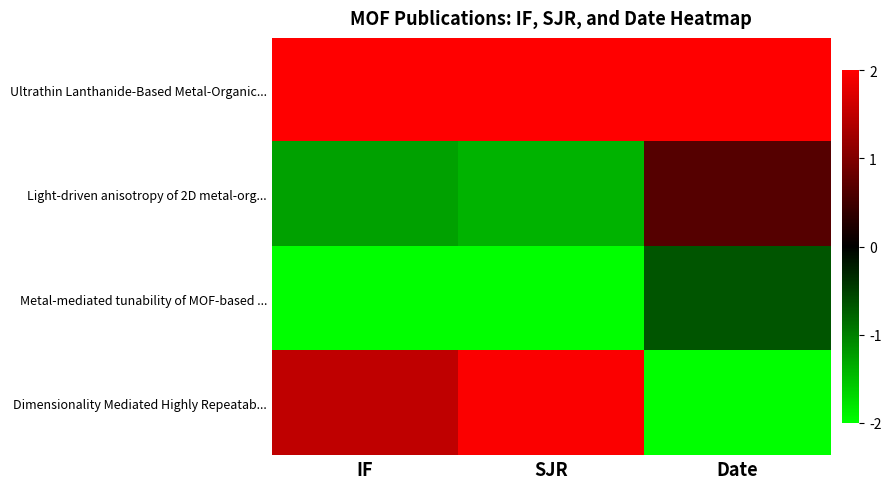

Reading left to right, list all the values displayed in this chart.

Ultrathin Lanthanide-Based Metal-Organic...: IF=2.0	SJR=2.0	Date=2.0
Light-driven anisotropy of 2D metal-org...: IF=-1.3	SJR=-1.4	Date=0.7
Metal-mediated tunability of MOF-based ...: IF=-2.0	SJR=-2.0	Date=-0.7
Dimensionality Mediated Highly Repeatab...: IF=1.5	SJR=2.0	Date=-2.0